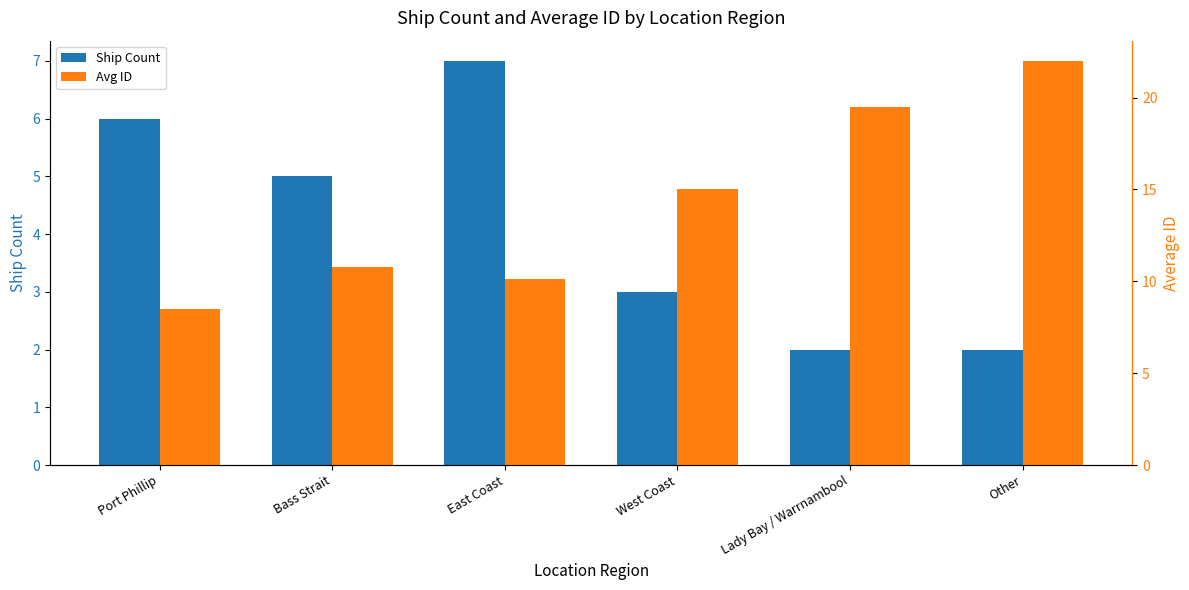

How many data points in Ship Count are less than 5?

3